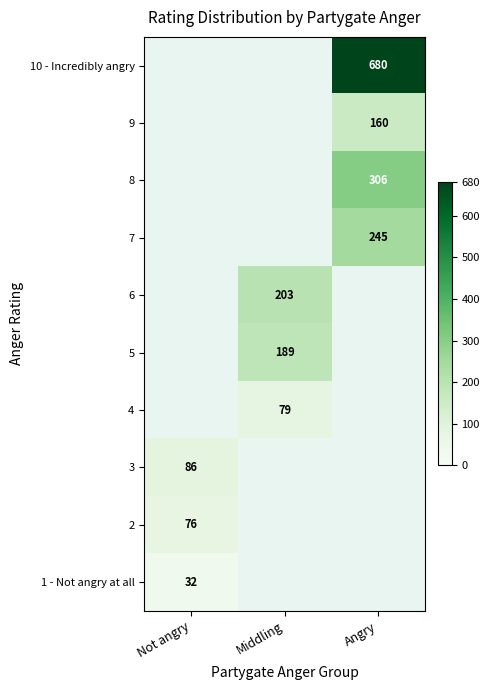

What is the maximum value shown in the chart?

680.0